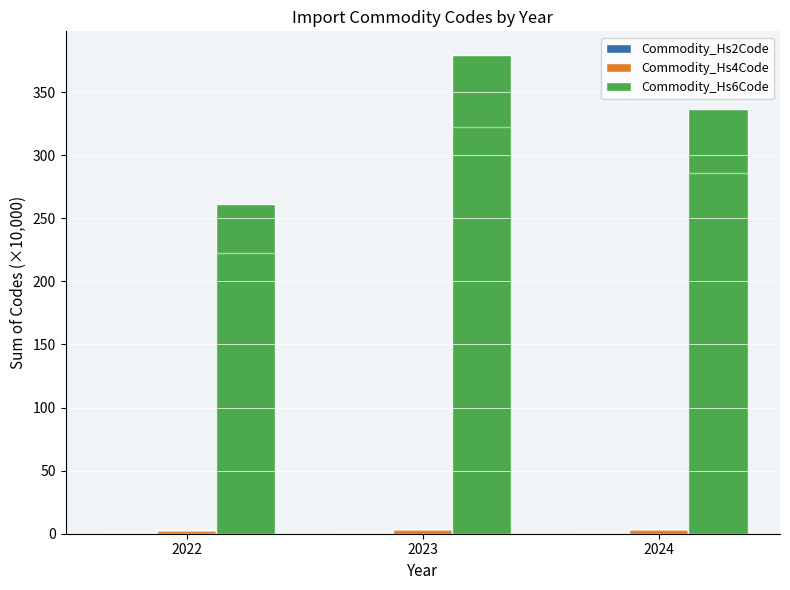

How many bars are there in total?

9